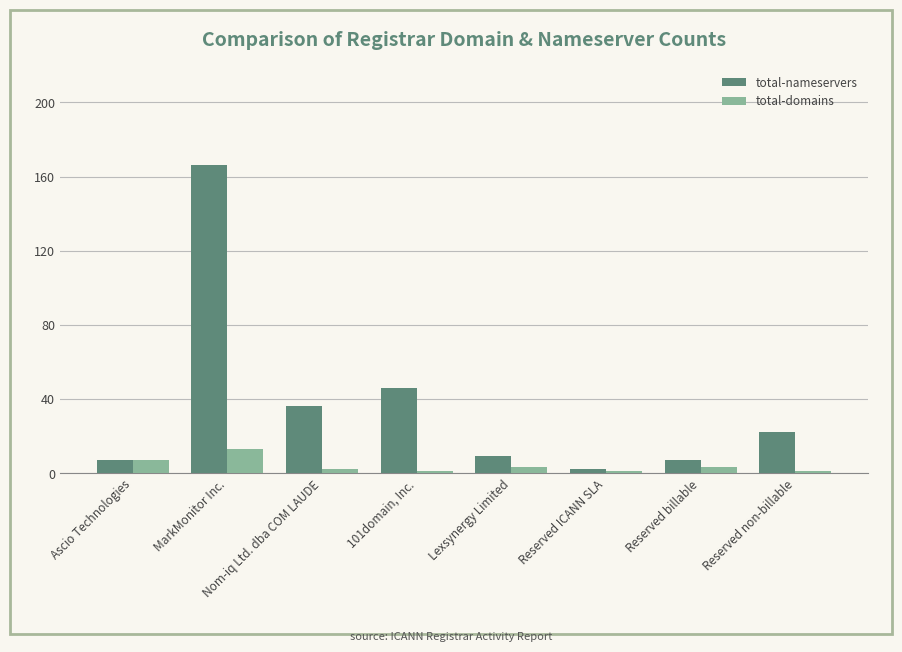

List the series in order of their peak value, lowest first.

total-domains, total-nameservers